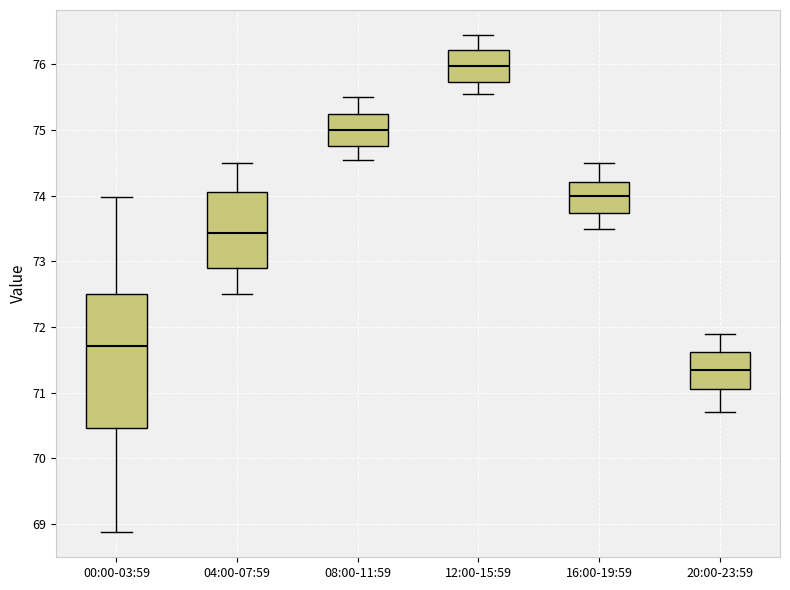

Reading left to right, transcribe this box plot: for each box, give where its median line is, the range the box spans, and where its two whiskers end, as read against the y-axis. The values are not printed on the chart, so give them approximately, as read against the axis.

00:00-03:59: median 71.7, box 70.5 to 72.5, whiskers 68.9 to 74.0
04:00-07:59: median 73.4, box 72.9 to 74.1, whiskers 72.5 to 74.5
08:00-11:59: median 75.0, box 74.8 to 75.3, whiskers 74.6 to 75.5
12:00-15:59: median 76.0, box 75.7 to 76.2, whiskers 75.6 to 76.5
16:00-19:59: median 74.0, box 73.7 to 74.2, whiskers 73.5 to 74.5
20:00-23:59: median 71.4, box 71.1 to 71.6, whiskers 70.7 to 71.9